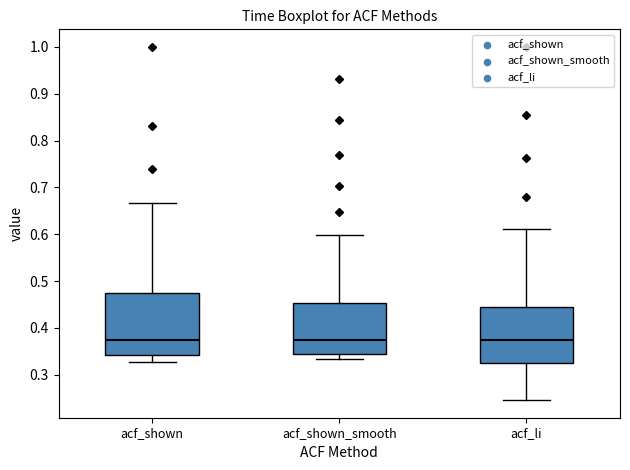

Reading left to right, transcribe this box plot: for each box, give where its median line is, the range the box spans, and where its two whiskers end, as read against the y-axis. The values are not printed on the chart, so give them approximately, as read against the axis.

acf_shown: median 0.37, box 0.34 to 0.48, whiskers 0.33 to 0.67
acf_shown_smooth: median 0.37, box 0.34 to 0.45, whiskers 0.33 to 0.60
acf_li: median 0.37, box 0.33 to 0.44, whiskers 0.25 to 0.61